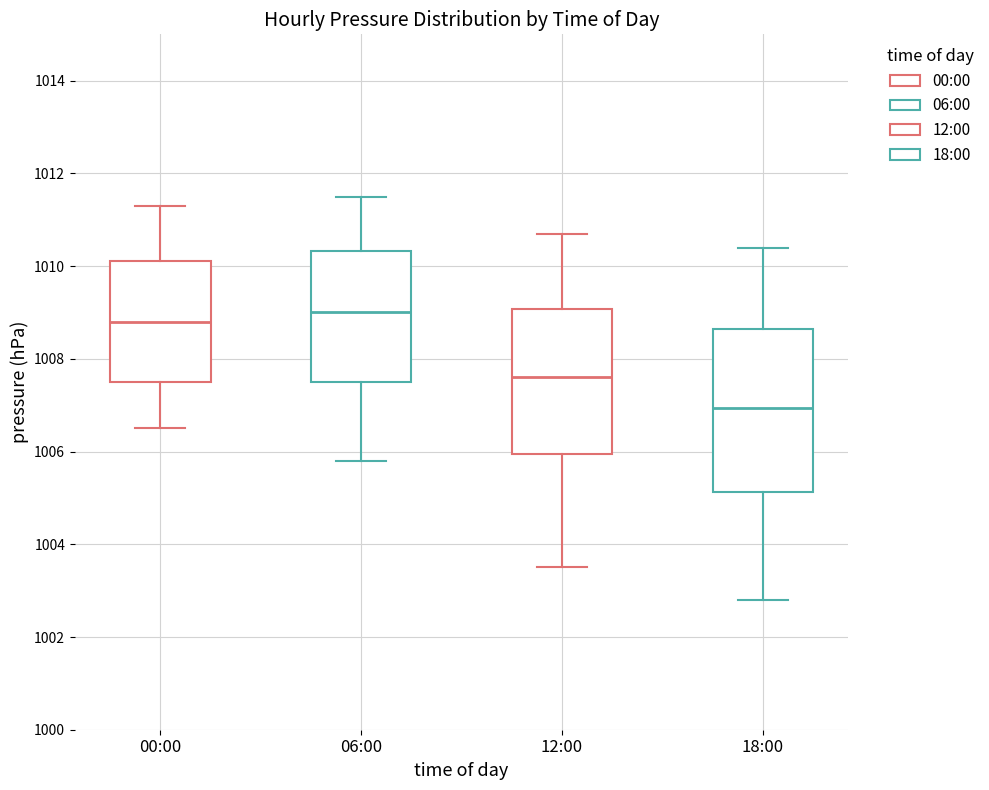

Reading left to right, read every box against the y-axis: the position of its median line, the range the box covers, and the ends of its whiskers. The values are not printed on the chart, so give them approximately, as read against the axis.

00:00: median 1008.8, box 1007.6 to 1010.2, whiskers 1006.6 to 1011.4
06:00: median 1009.0, box 1007.6 to 1010.4, whiskers 1005.8 to 1011.6
12:00: median 1007.6, box 1006.0 to 1009.0, whiskers 1003.6 to 1010.8
18:00: median 1007.0, box 1005.2 to 1008.6, whiskers 1002.8 to 1010.4